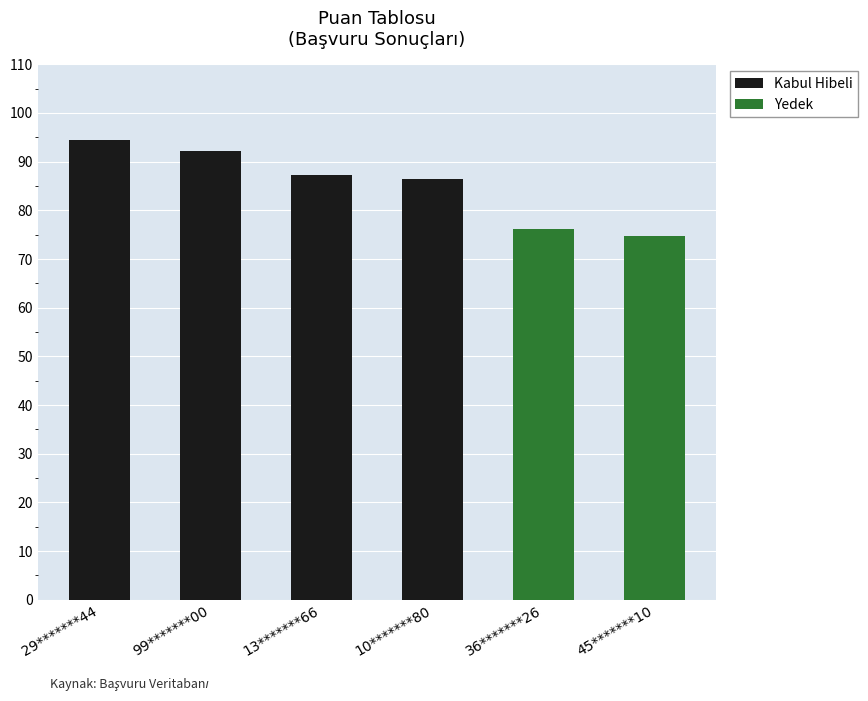

Reading left to right, extract all data points from this chart.

Kabul Hibeli: 94.5	92.2	87.3	86.3	0.0	0.0
Yedek: 0.0	0.0	0.0	0.0	76.2	74.7